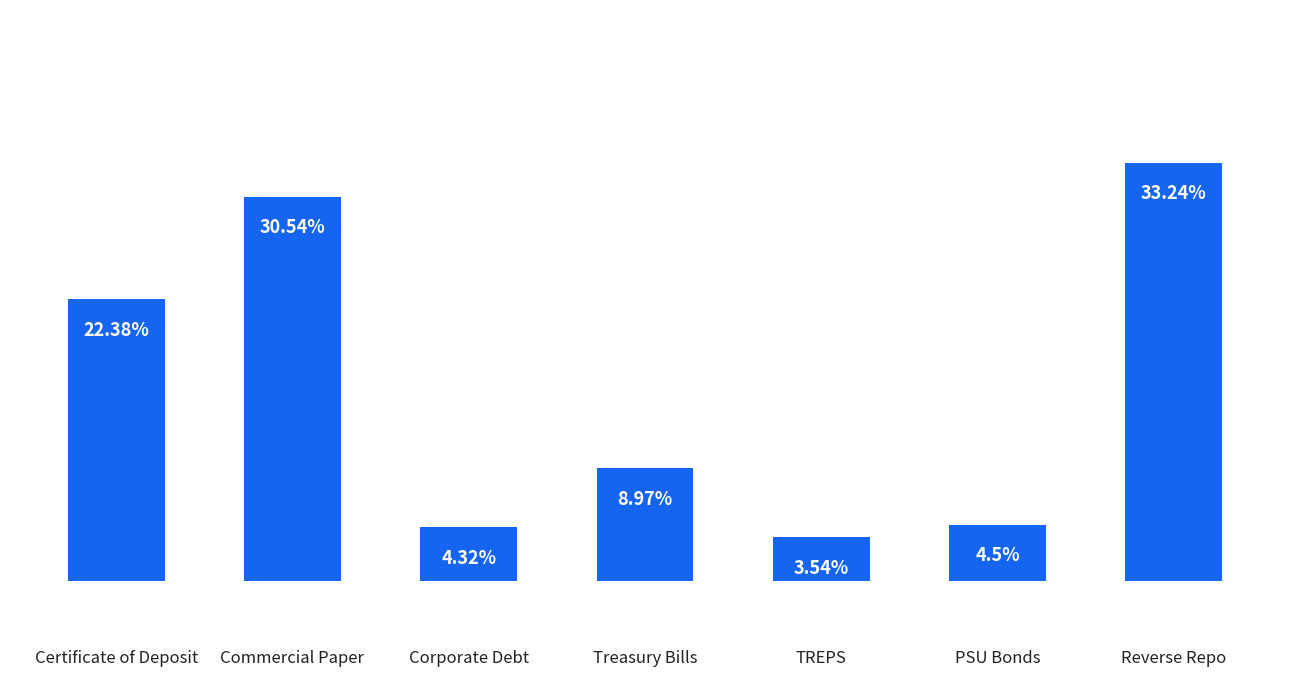

At which category does the chart reach its peak across all series?

Reverse Repo